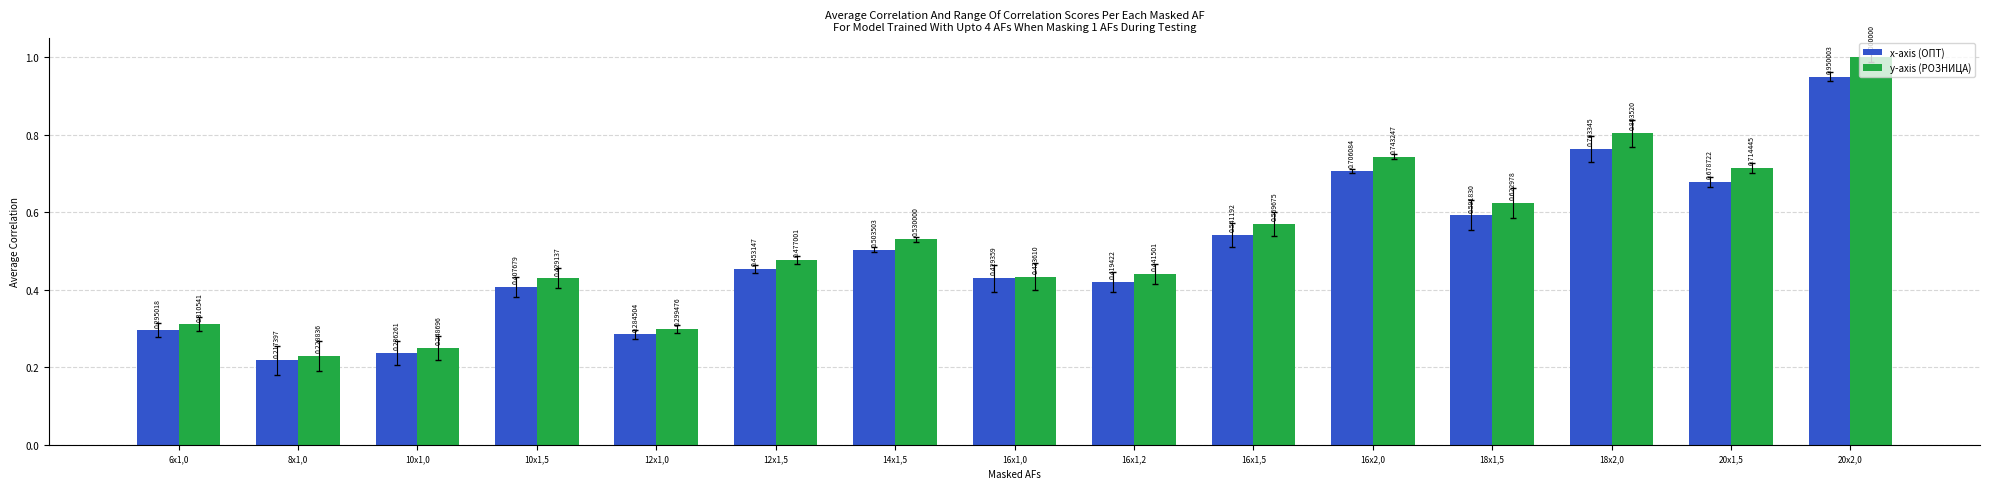

How many bars are there in each group?

2